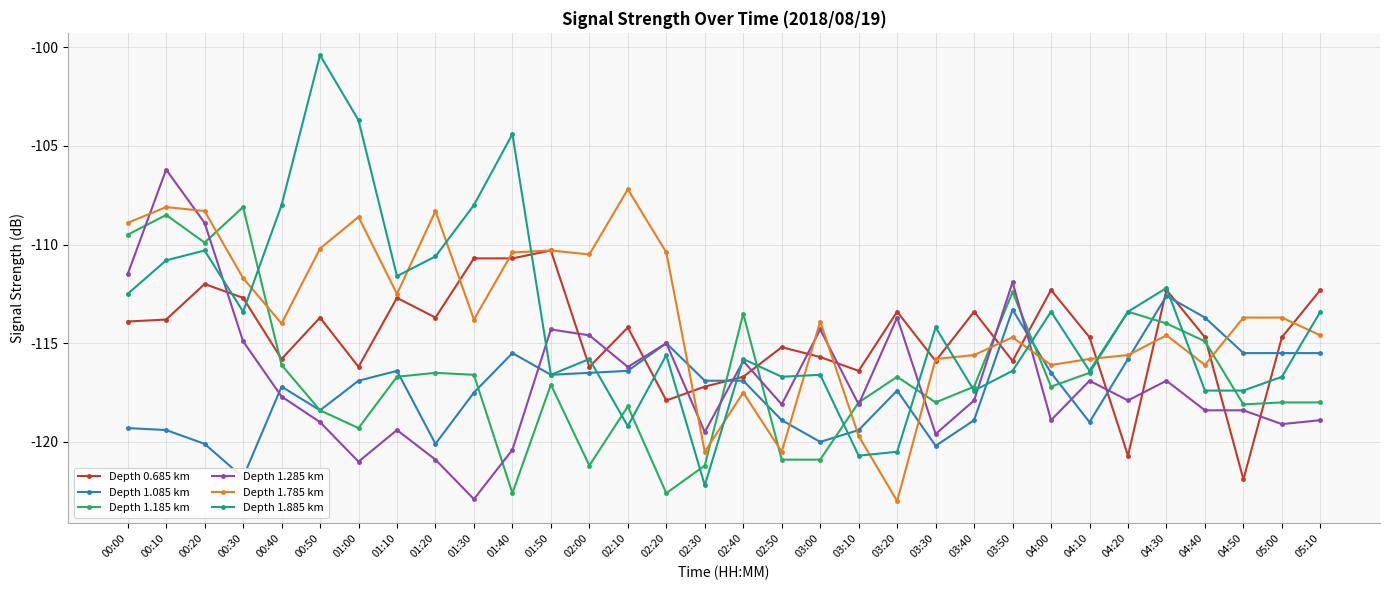

After their last crossing, which series has the higher values: Depth 1.185 km or Depth 1.785 km?

Depth 1.785 km